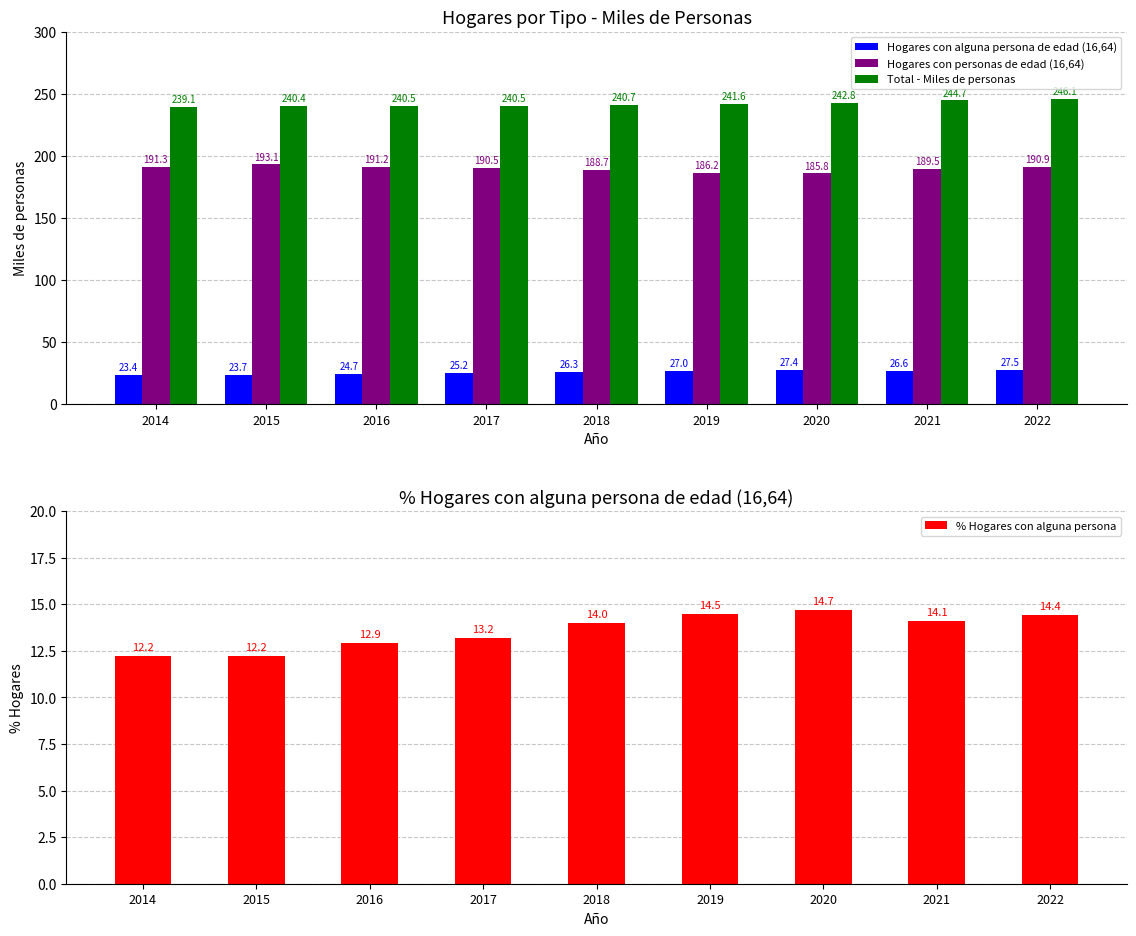

What is the smallest value displayed?

12.2